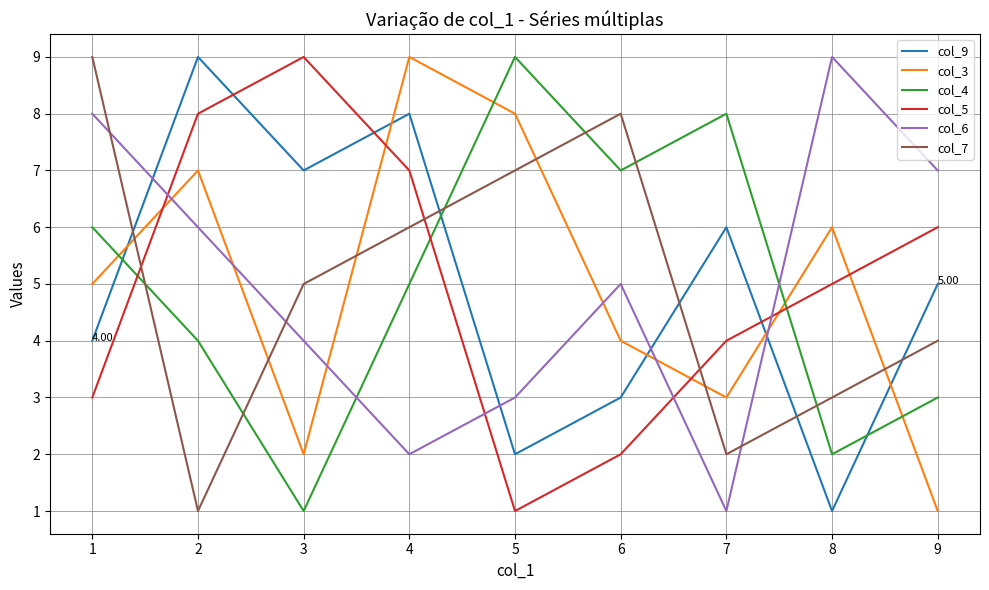

At which category does col_6 reach its first local valley?

4